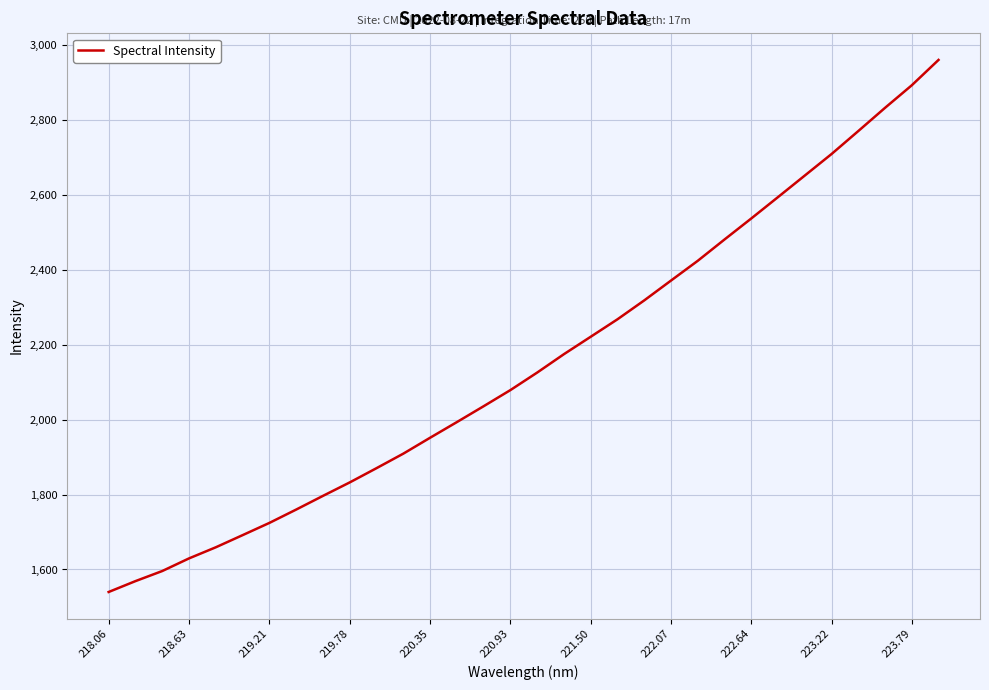

What is the difference between the second highest and second lowest values?

1323.4